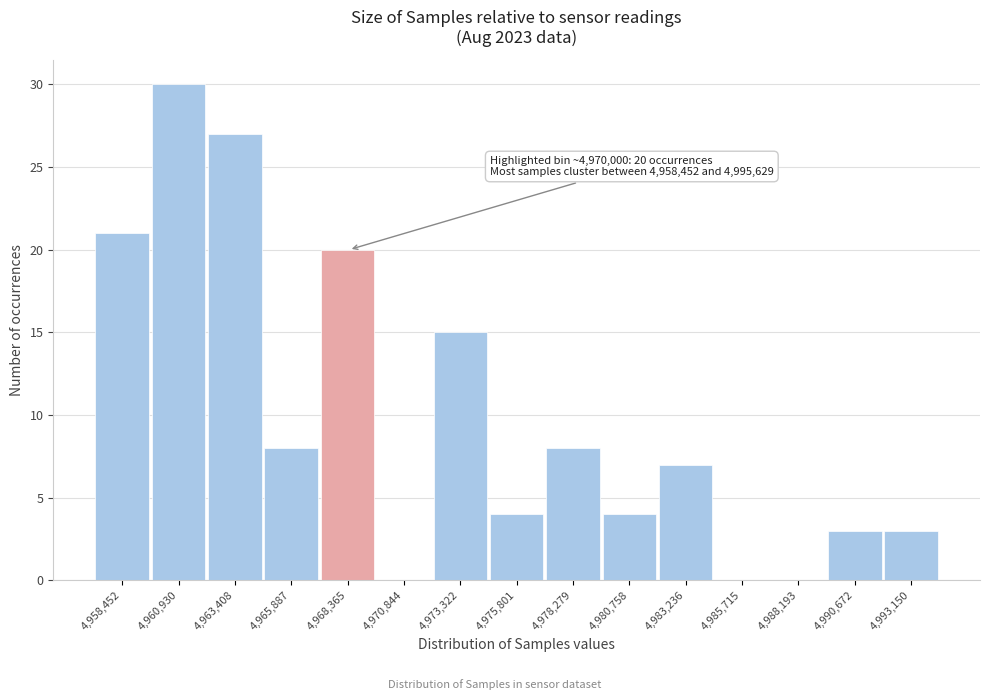

Reading right to left, transcribe all the data shown in this chart.

4,993,150=3	4,990,672=3	4,988,193=0	4,985,715=0	4,983,236=7	4,980,758=4	4,978,279=8	4,975,801=4	4,973,322=15	4,970,844=0	4,968,365=20	4,965,887=8	4,963,408=27	4,960,930=30	4,958,452=21